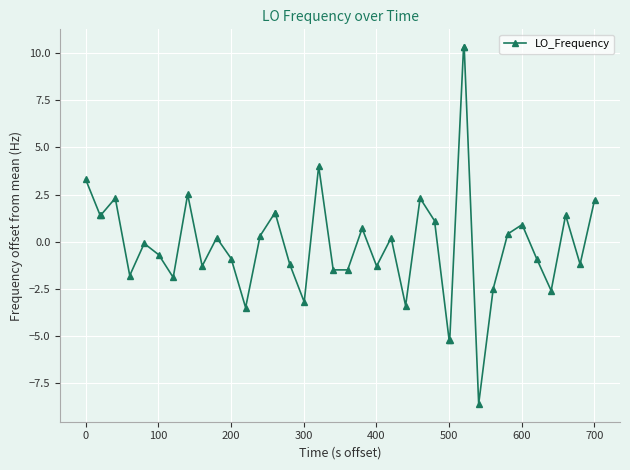

What is the value of the 12th point from the left?

-0.9